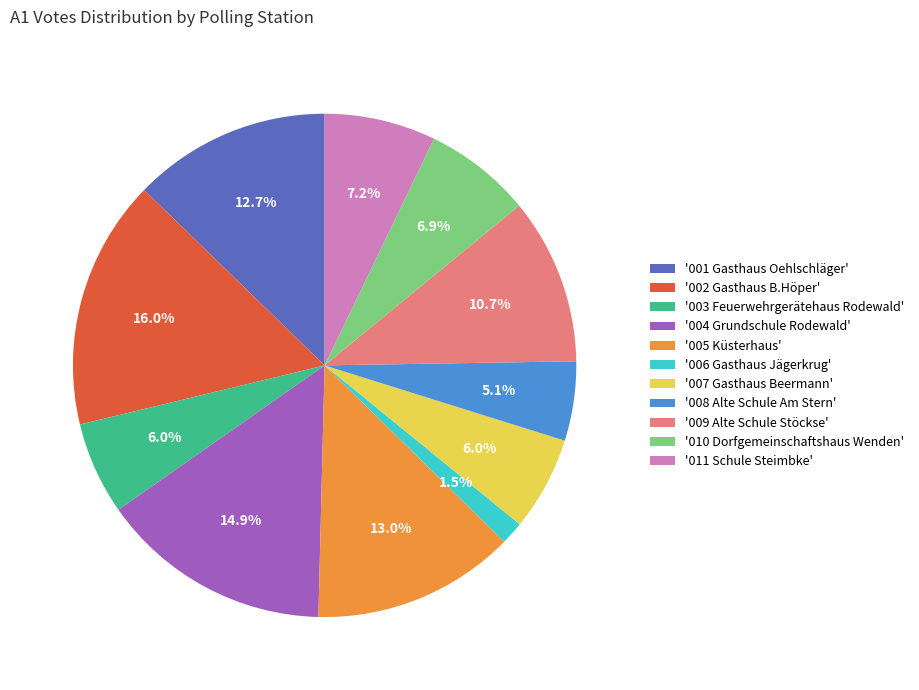

What percentage do '005 Küsterhaus' and '004 Grundschule Rodewald' together represent?

27.9%